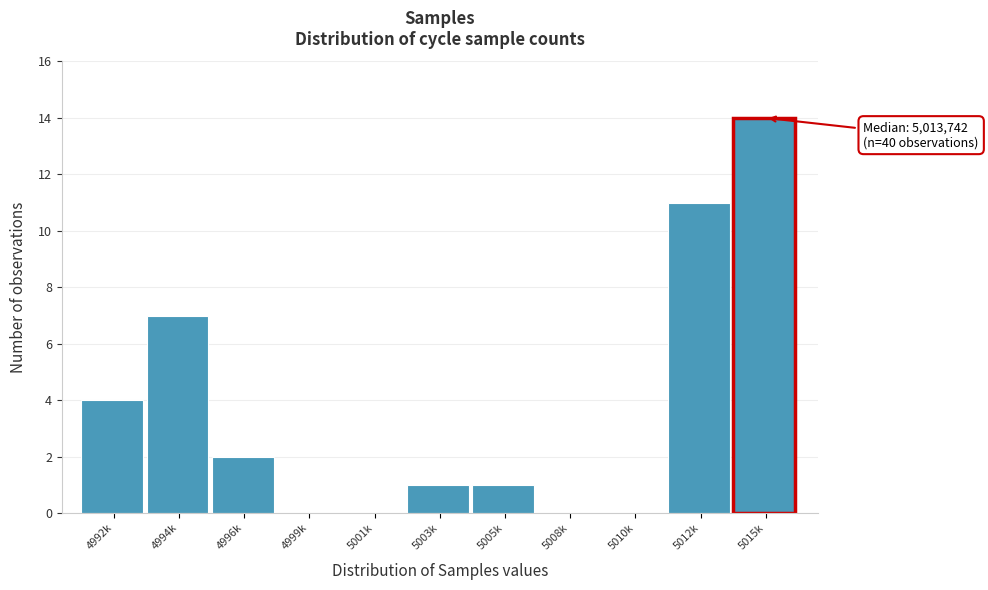

Reading left to right, list all the values displayed in this chart.

4992k=4	4994k=7	4996k=2	4999k=0	5001k=0	5003k=1	5005k=1	5008k=0	5010k=0	5012k=11	5015k=14